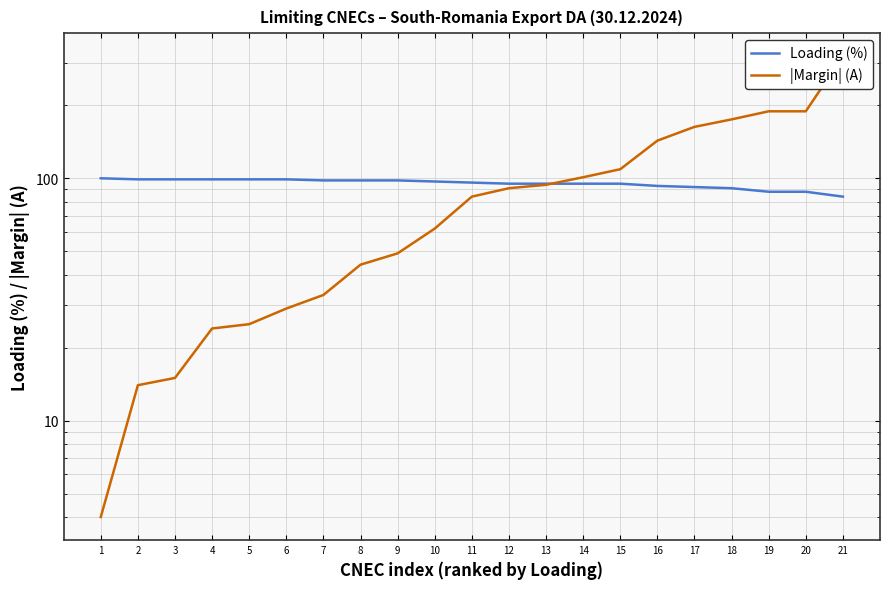

What is the value of the |Margin| (A) point at the 1st from the left?

4